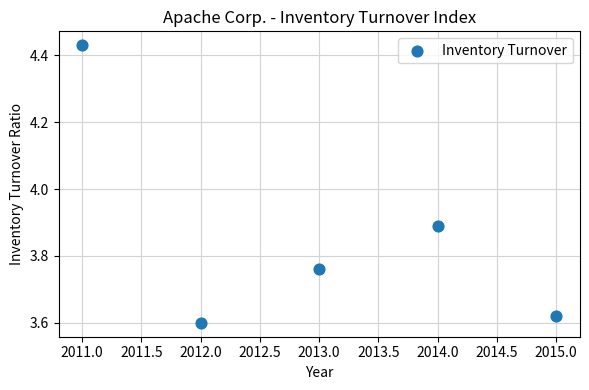

What is the average X value?

2013.0